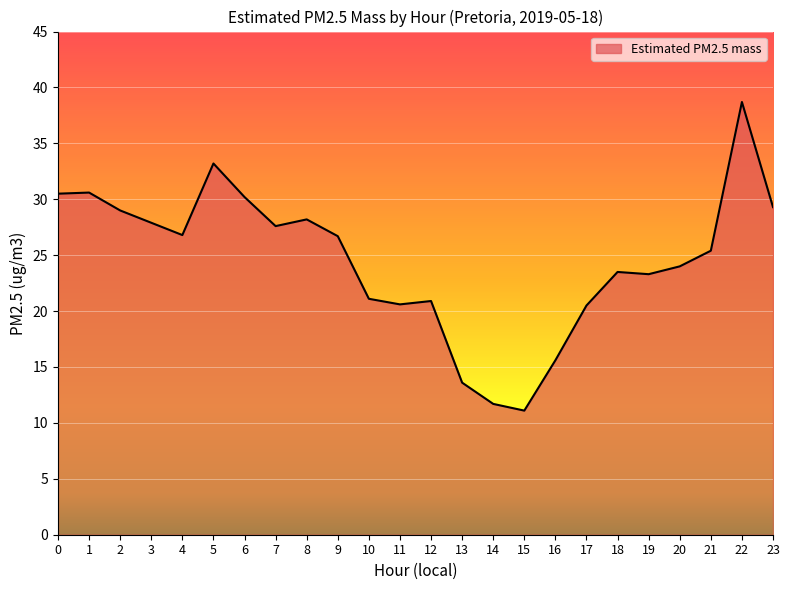

What is the difference between the maximum and minimum values?

27.6